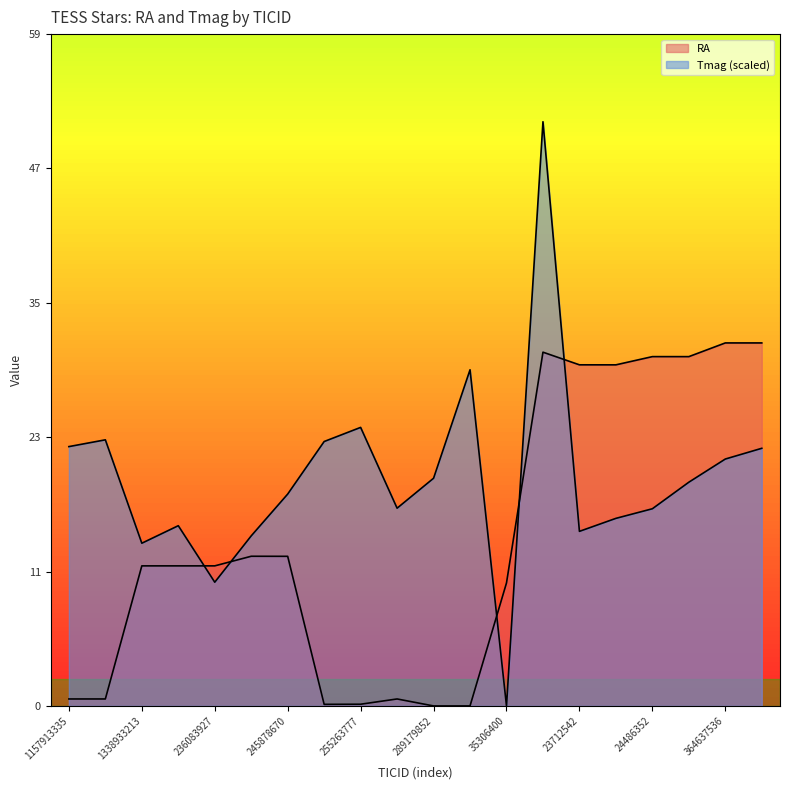

Which series has the largest total across all categories?

Tmag